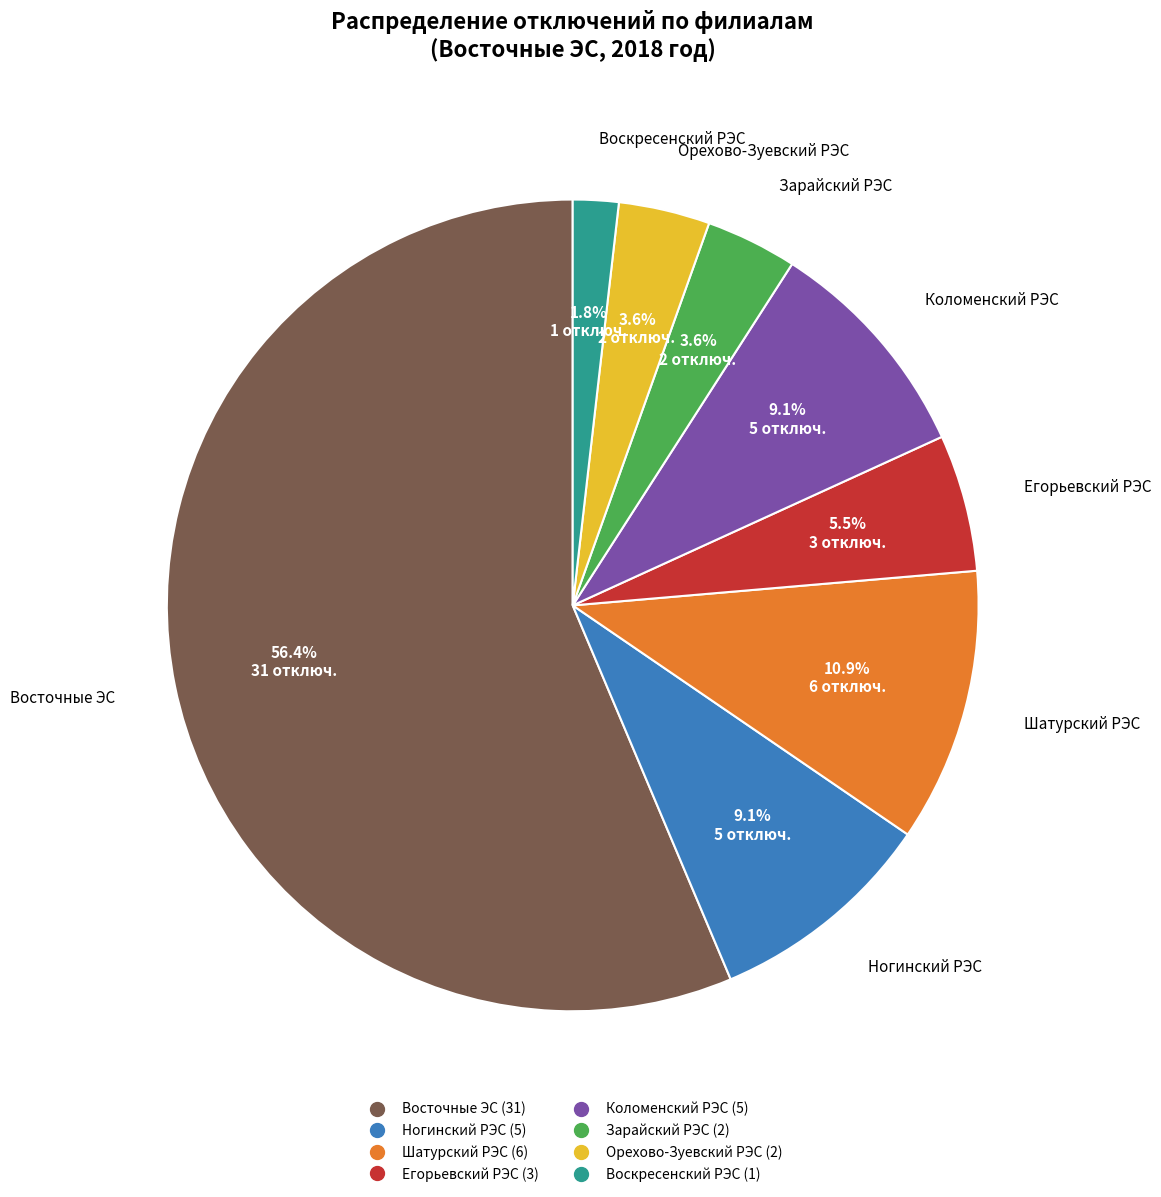

What is the ratio of the value at Зарайский РЭС to the value at Воскресенский РЭС?

2.0